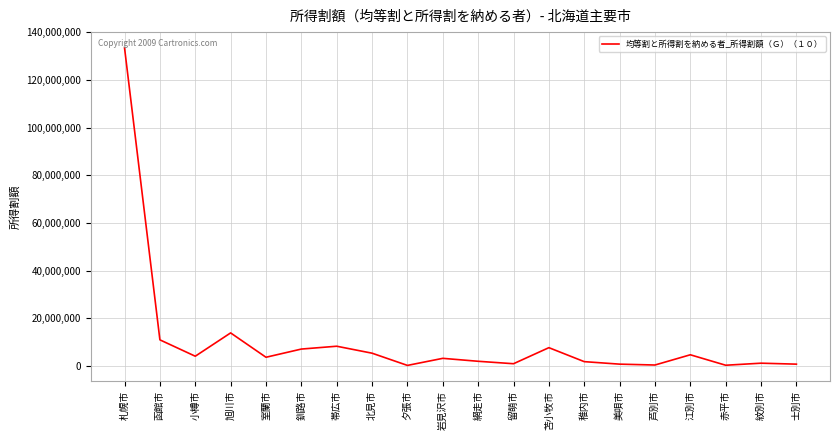

The chart shows a value of 133475343 at 札幌市. True or false?

True